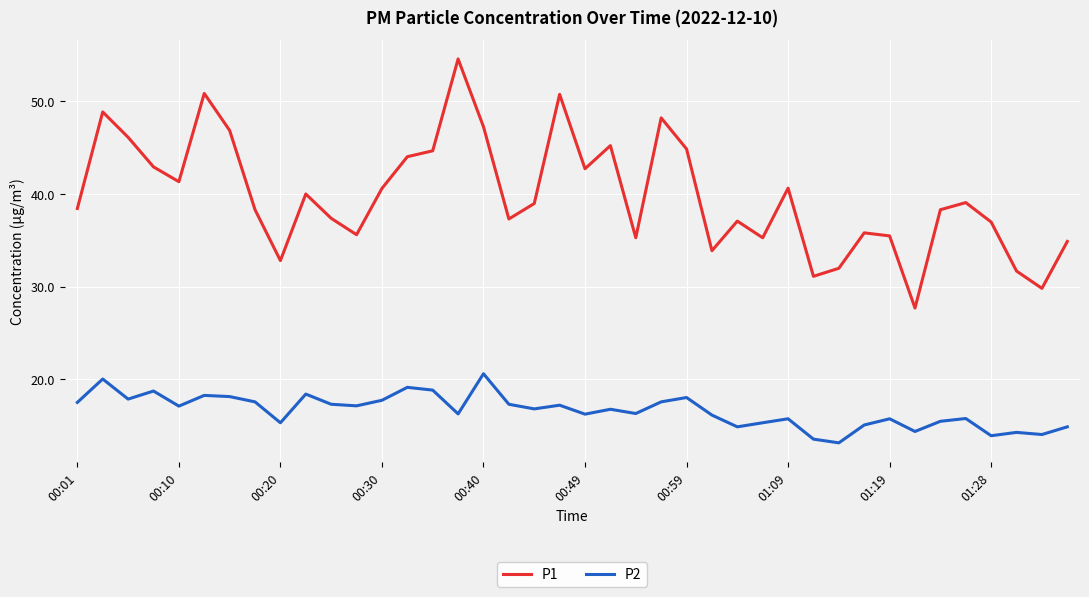

List the series in order of their peak value, highest first.

P1, P2